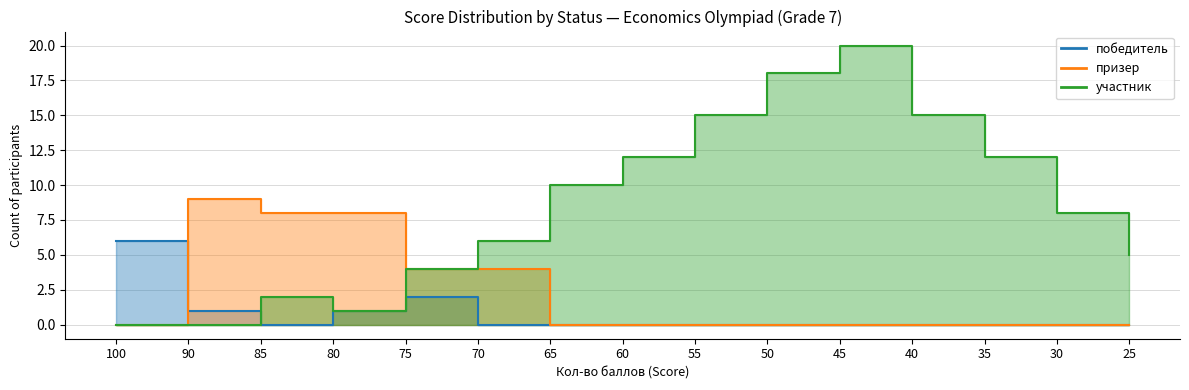

In участник, how many points are lower than both neighbors (excluding endpoints)?

1